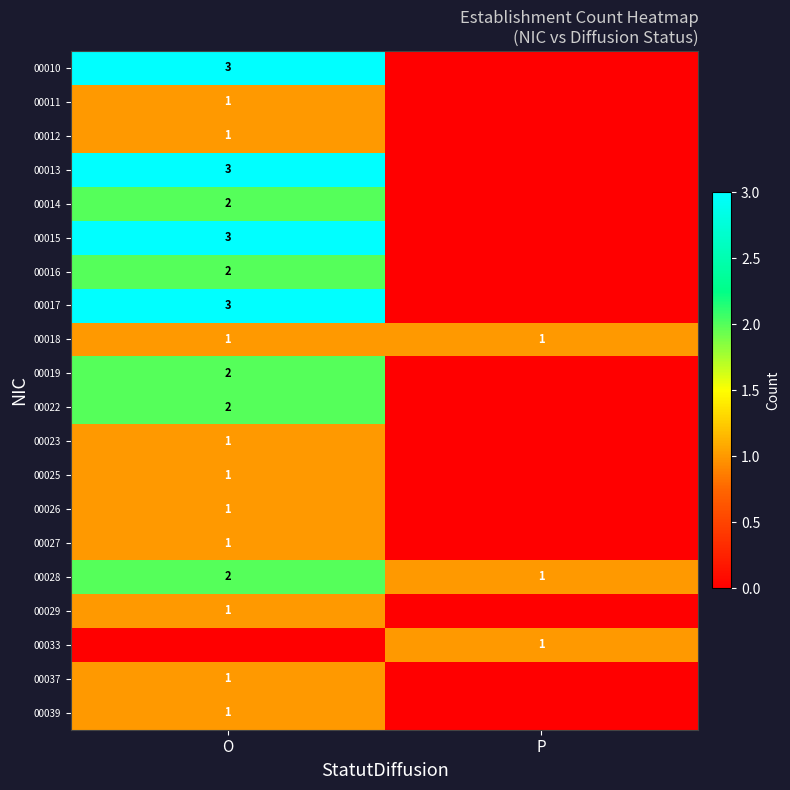

The value of 00010 at O is 4. True or false?

False